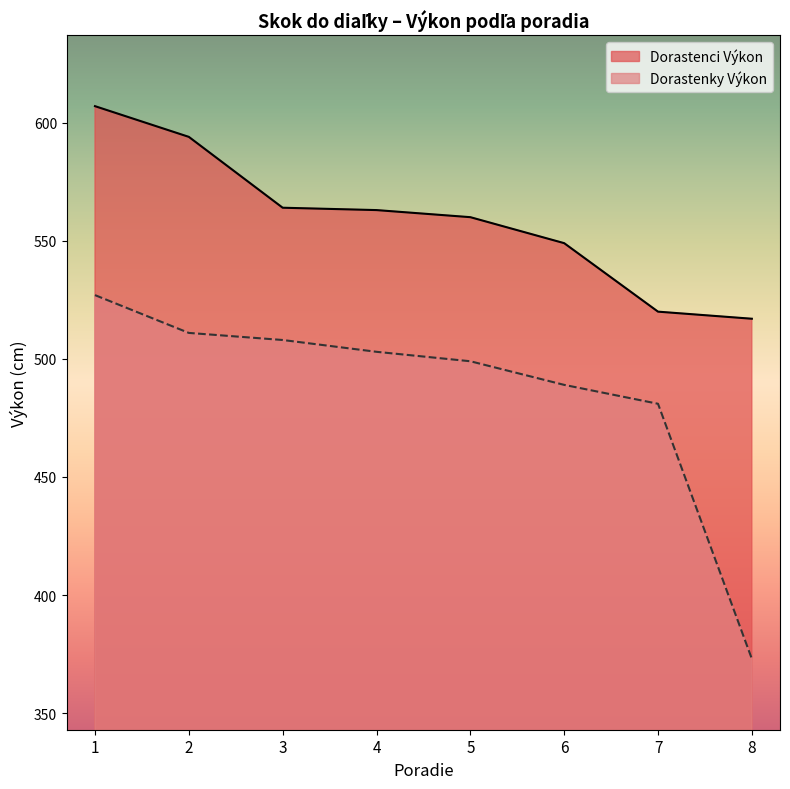

How many distinct data groups are displayed?

2